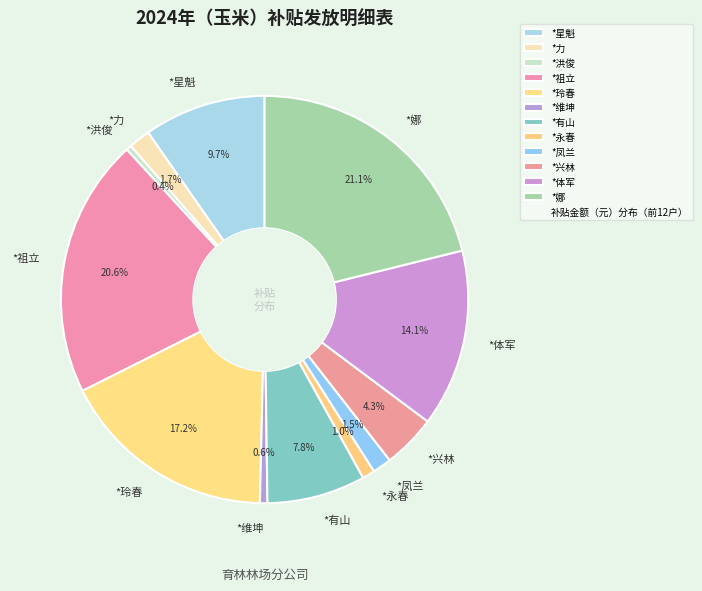

Which has a higher value, *有山 or *洪俊?

*有山